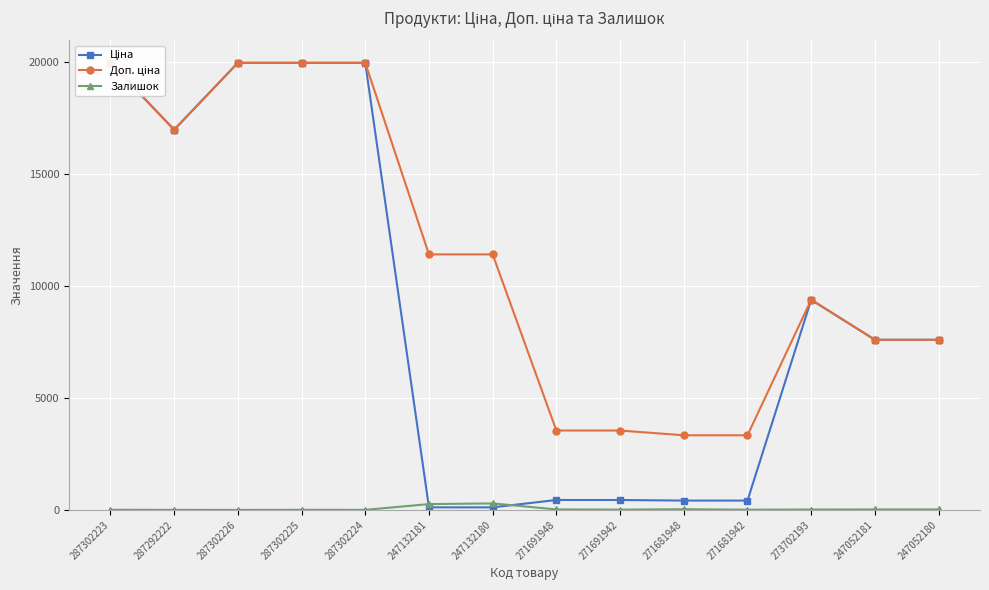

How many categories are shown in the chart?

14